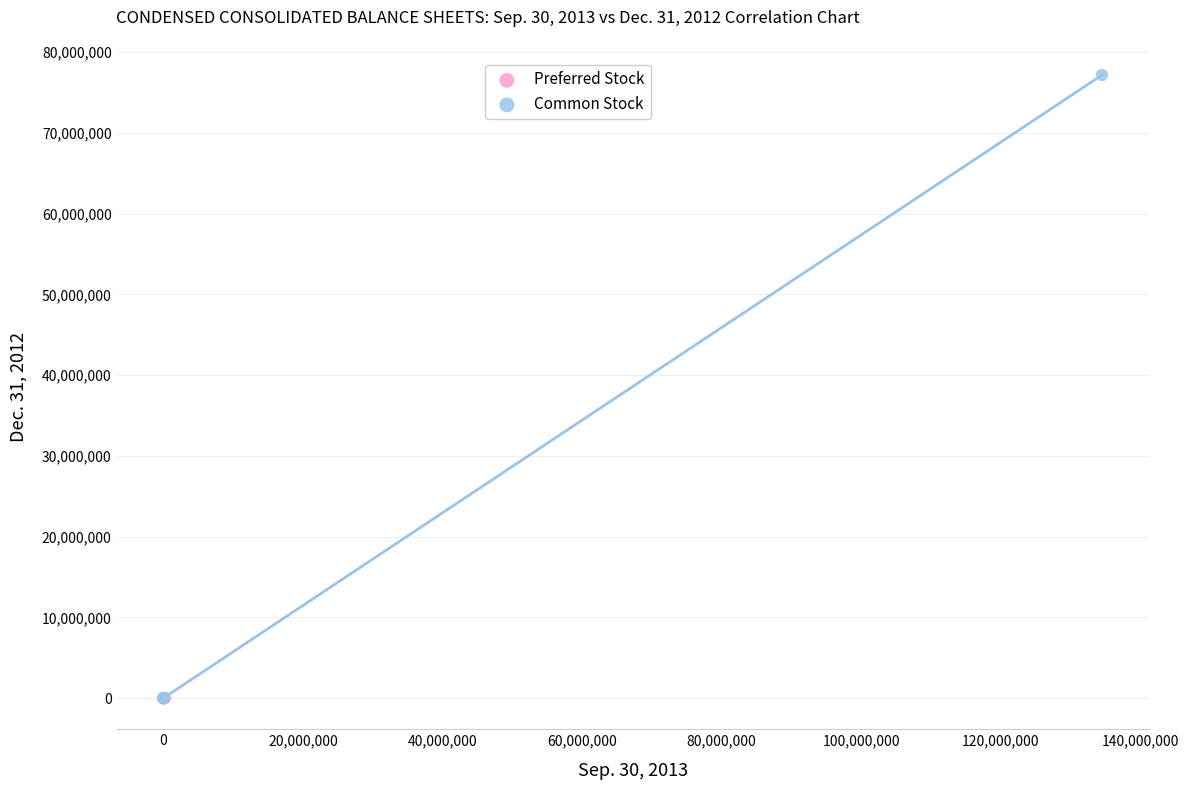

Which series reaches the maximum Y coordinate?

Common Stock